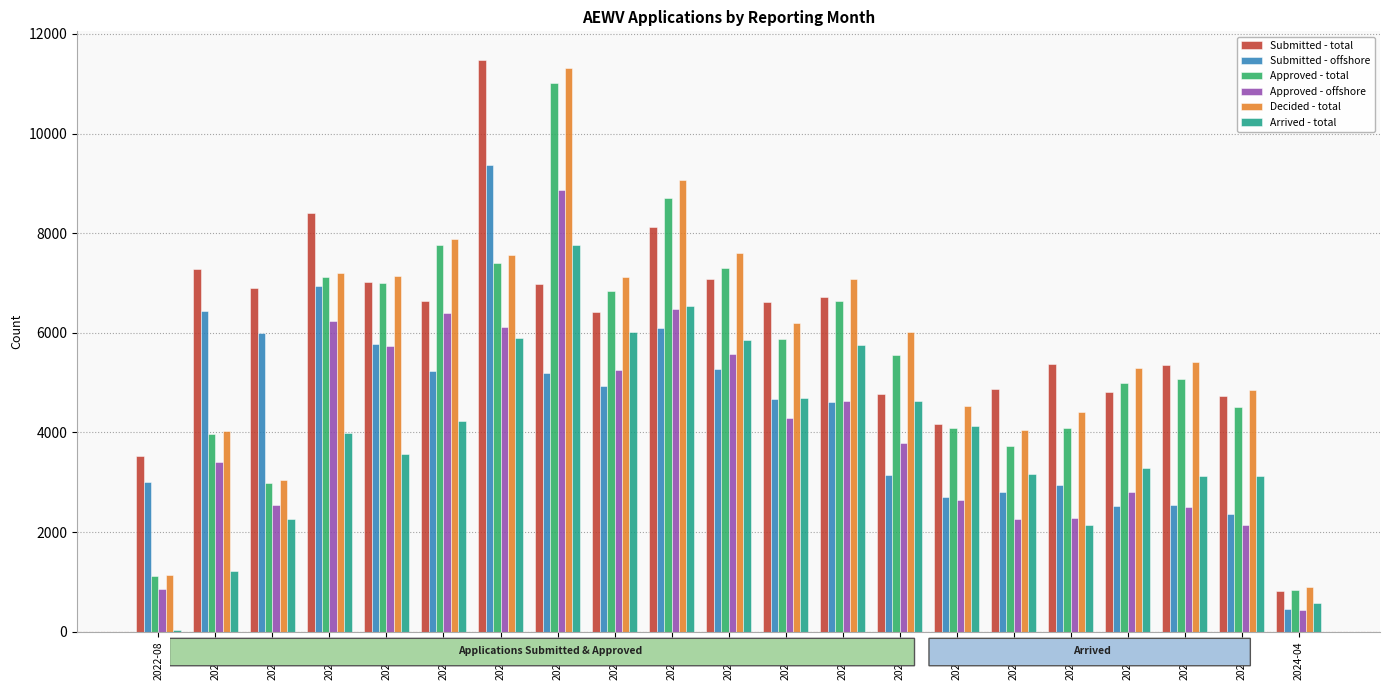

Between 2022-08 and 2023-02, which series saw the biggest shift?

Submitted - total